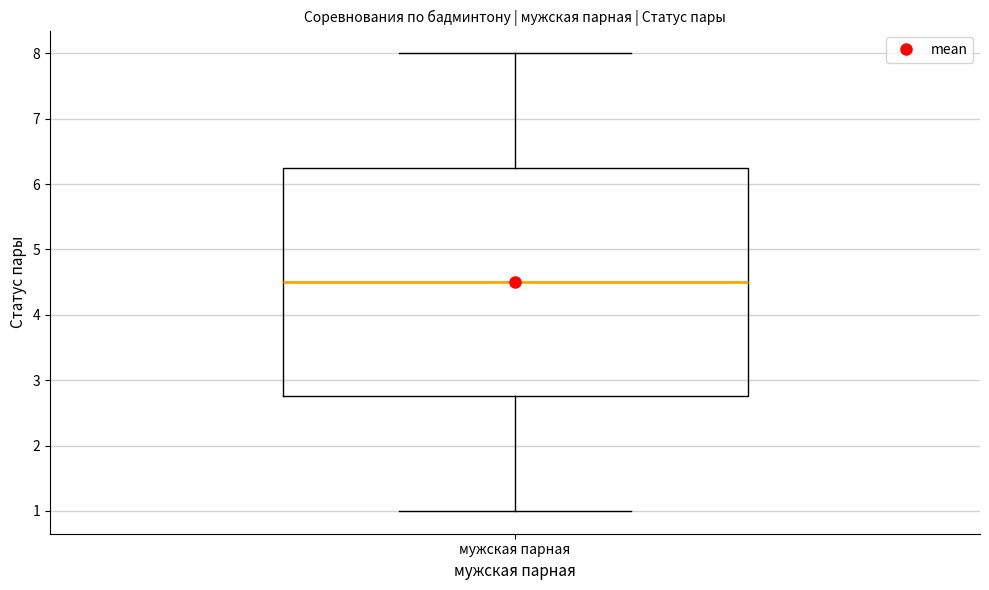

Transcribe this box plot: give where the median line is, the range the box spans, and where the two whiskers end, as read against the y-axis. The values are not printed on the chart, so give them approximately, as read against the axis.

median 4.5, box 2.8 to 6.3, whiskers 1.0 to 8.0